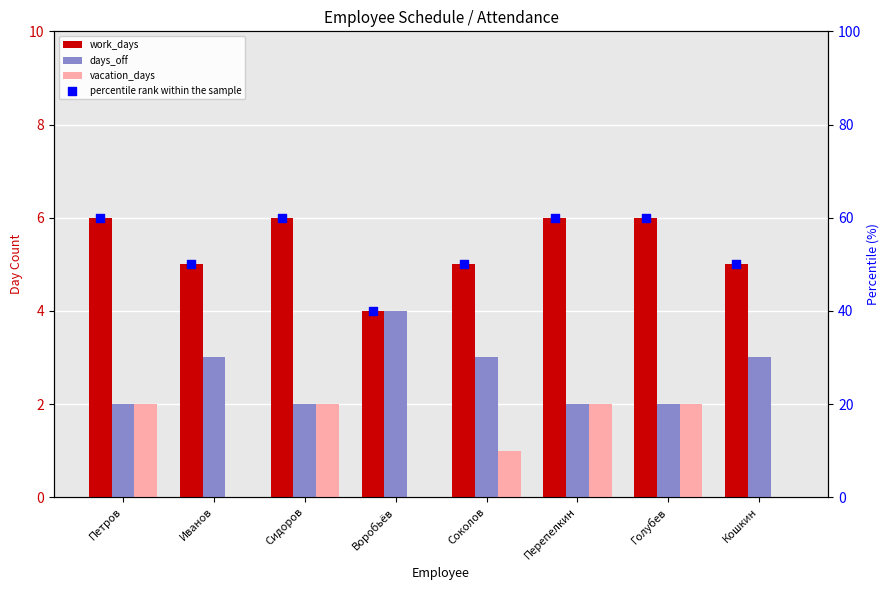

Is the value of vacation_days at Соколов greater than the value of days_off at Голубев?

No